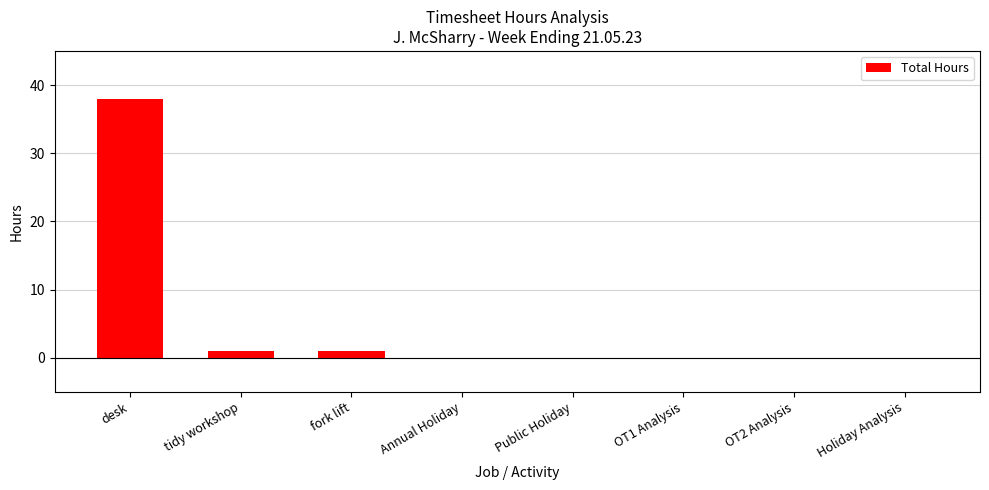

The value at fork lift is 1. True or false?

True